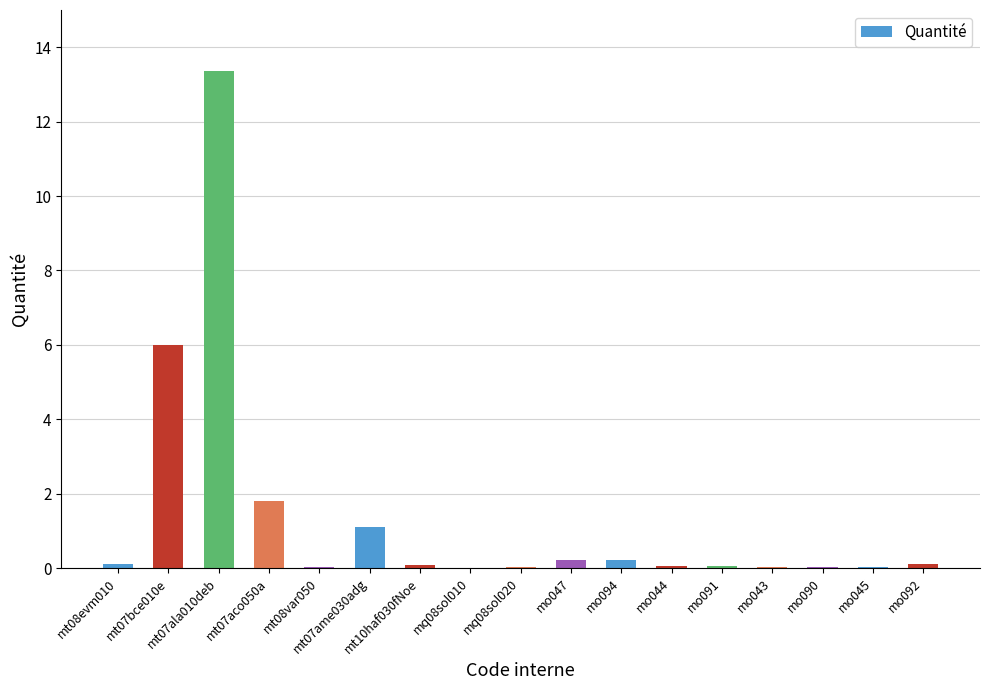

What is the approximate value at mt10haf030fNoe?

0.1